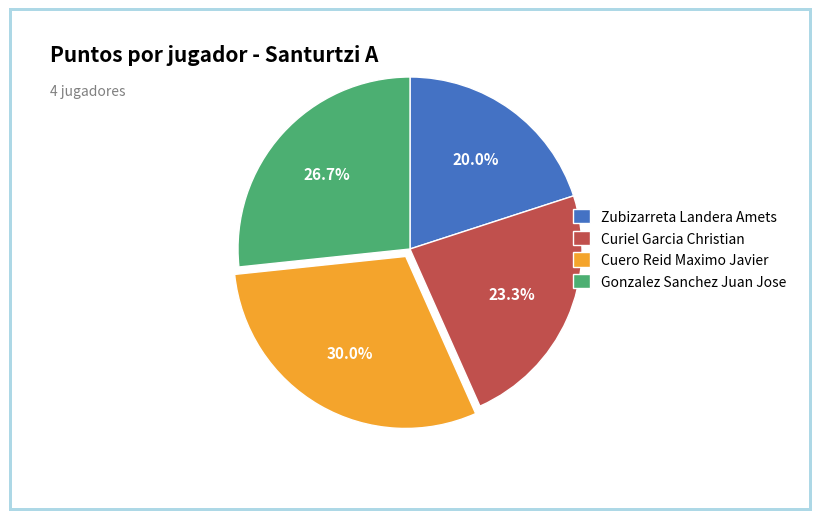

Combined, what portion of the pie is Cuero Reid Maximo Javier and Curiel Garcia Christian?

53.3%